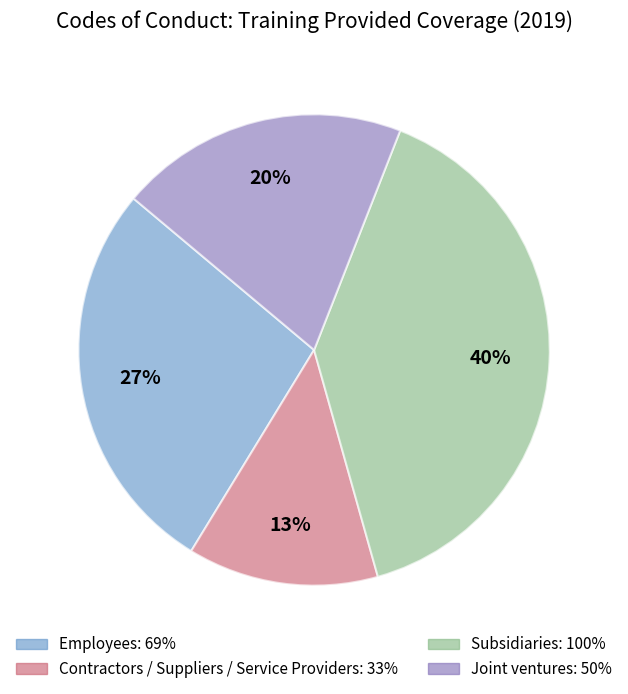

Is there any slice that represents more than half of the pie?

No